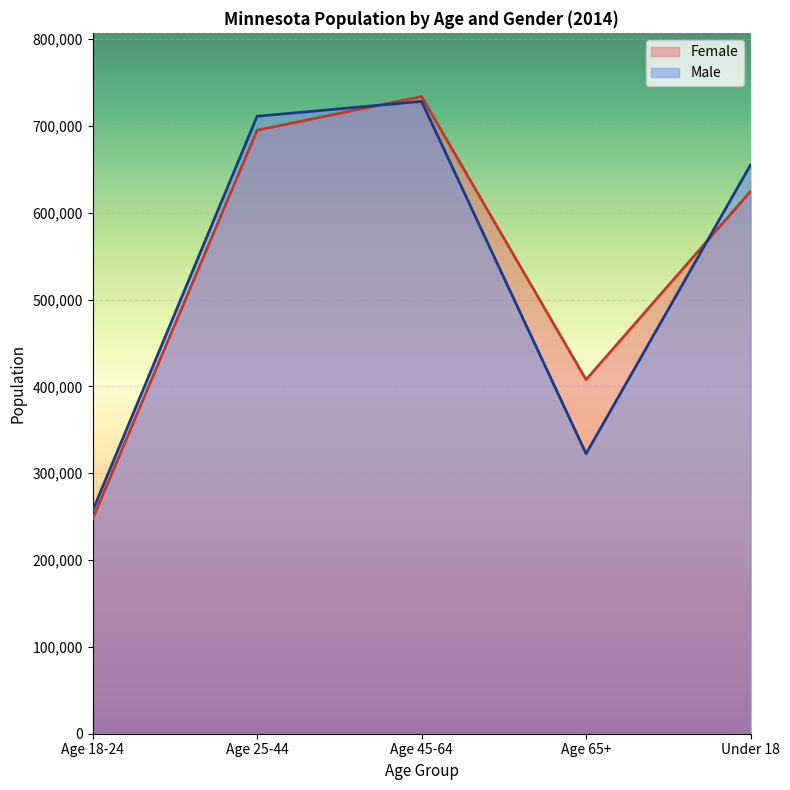

Rank the categories by Male value from lowest to highest.

Age 18-24, Age 65+, Under 18, Age 25-44, Age 45-64